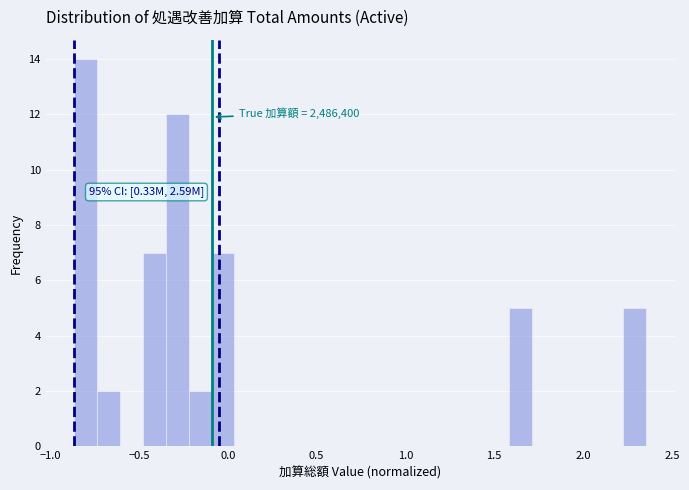

Around what value on the x-axis is the tallest bar? Give the approximate position of its centre, as read against the axis.

-0.80